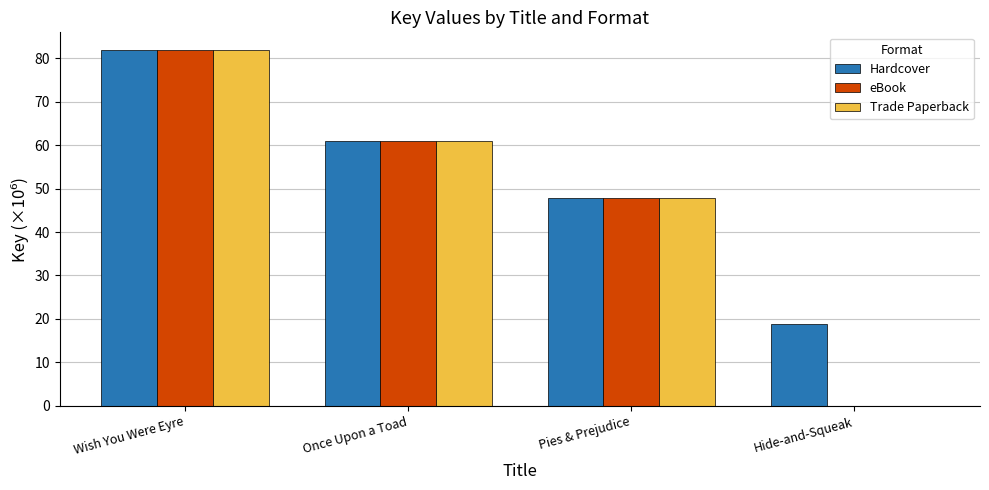

Is the value of Trade Paperback at Hide-and-Squeak greater than the value of Hardcover at Wish You Were Eyre?

No